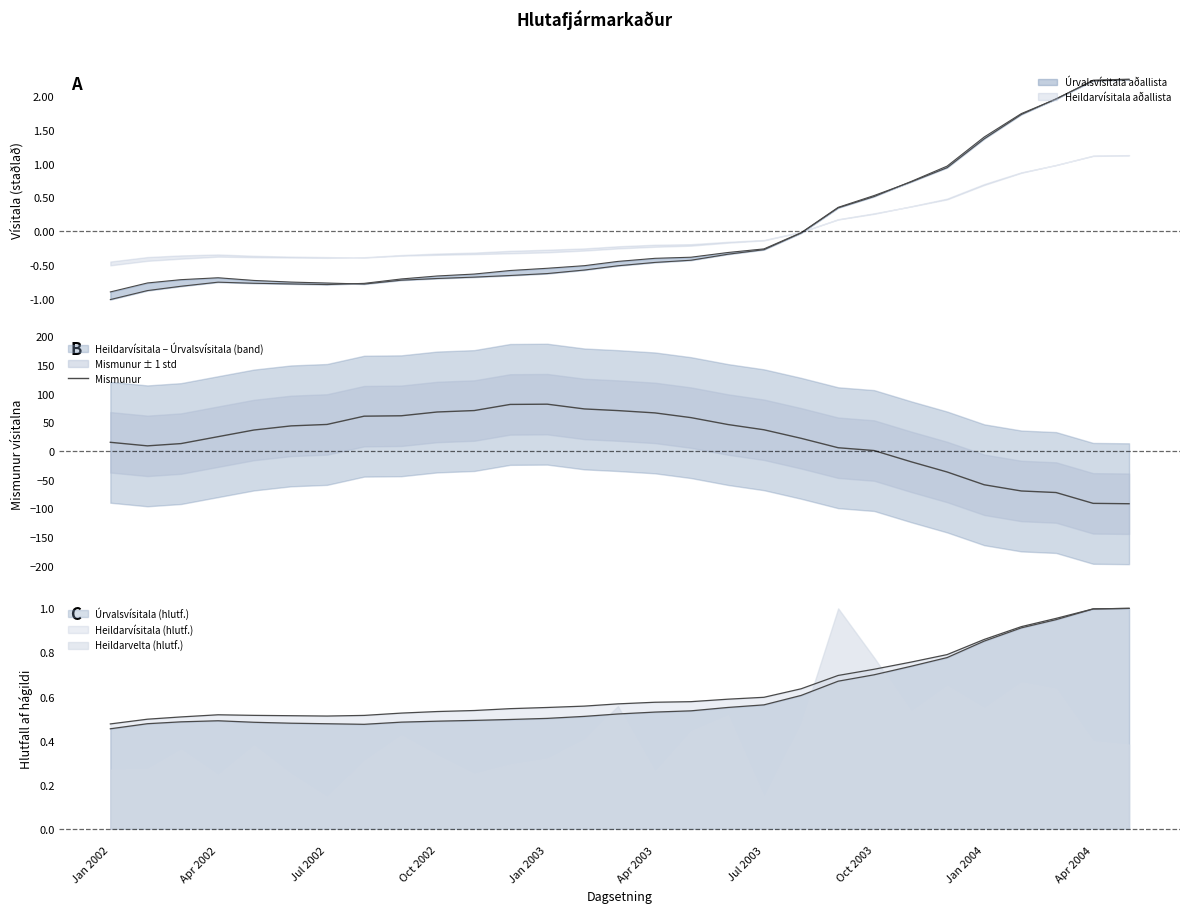

How many points are lower than both their immediate neighbors (excluding endpoints)?

1